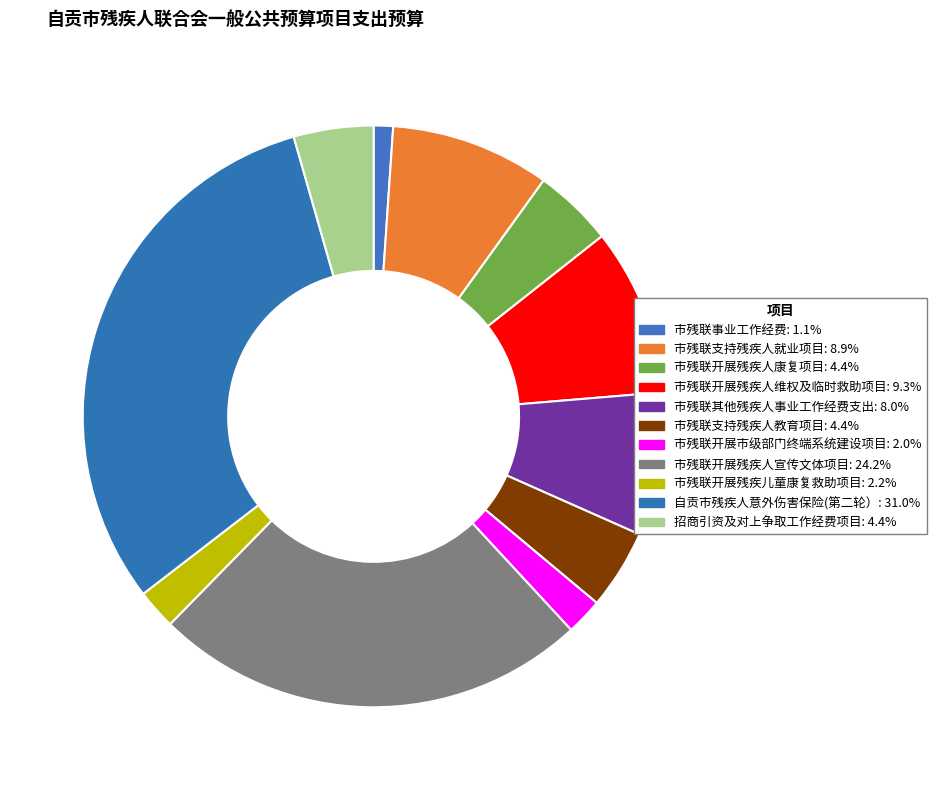

Count the number of slices in the pie.

11